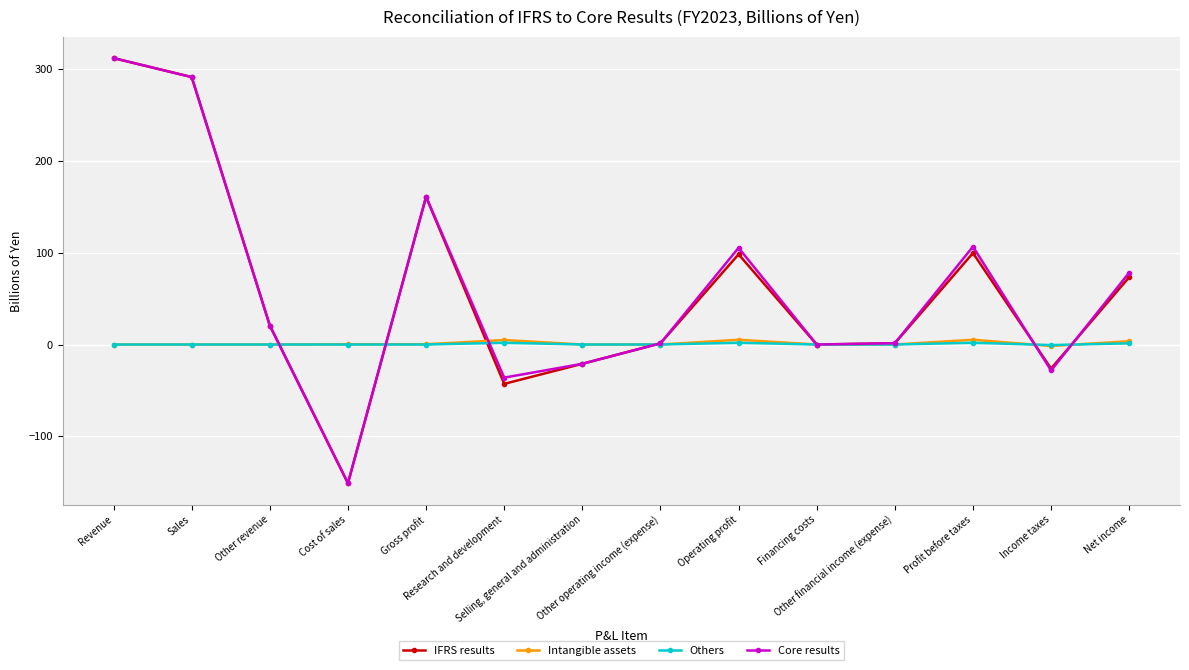

What is the sum of all IFRS results values?

818.1